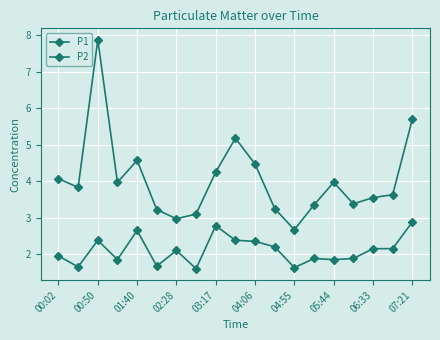

Count the number of data series in this chart.

2